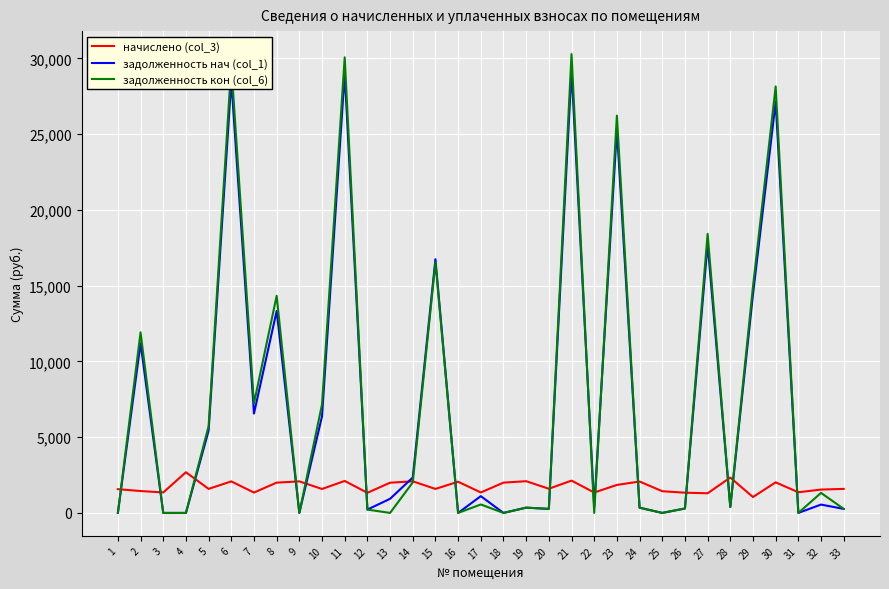

Which series has the widest spread of values?

задолженность кон (col_6)